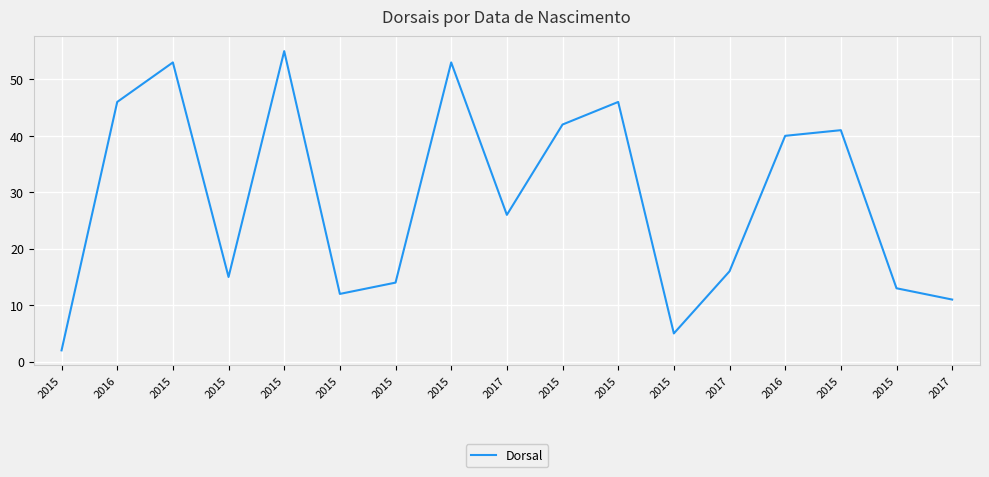

Rank the categories by value from lowest to highest.

2015, 2015, 2017, 2015, 2015, 2015, 2015, 2017, 2017, 2016, 2015, 2015, 2016, 2015, 2015, 2015, 2015